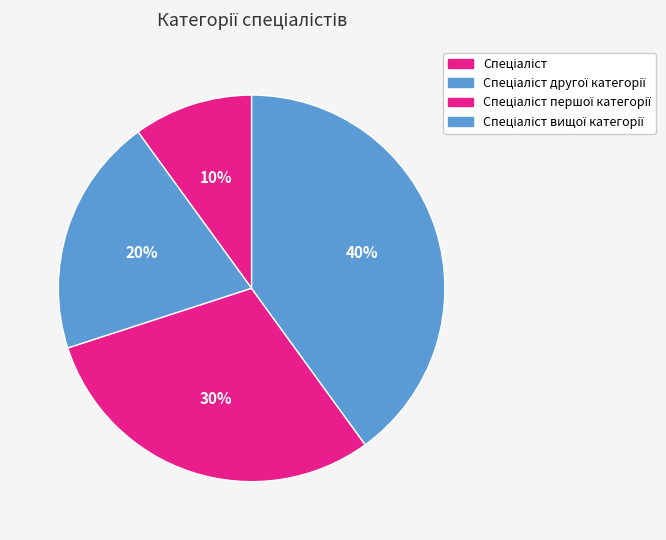

How many segments does this pie chart have?

4